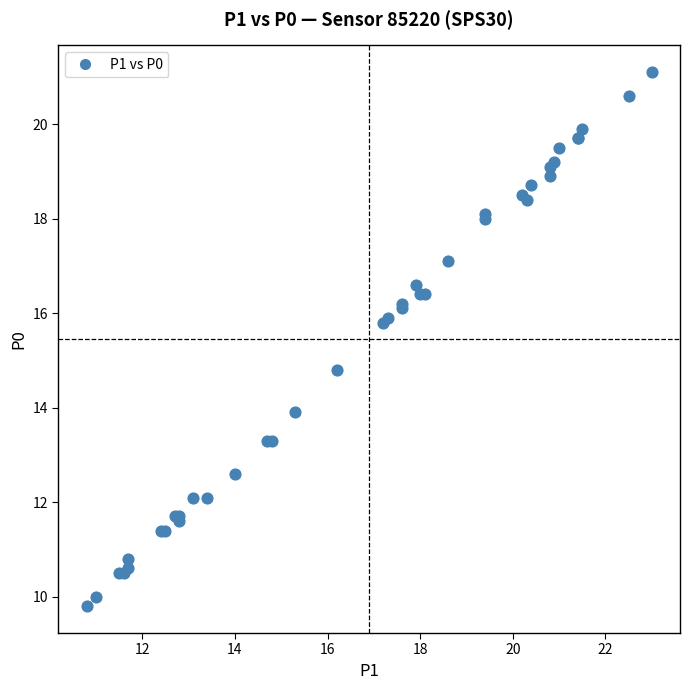

What Y value in the scatter plot is closest to 15?

14.8